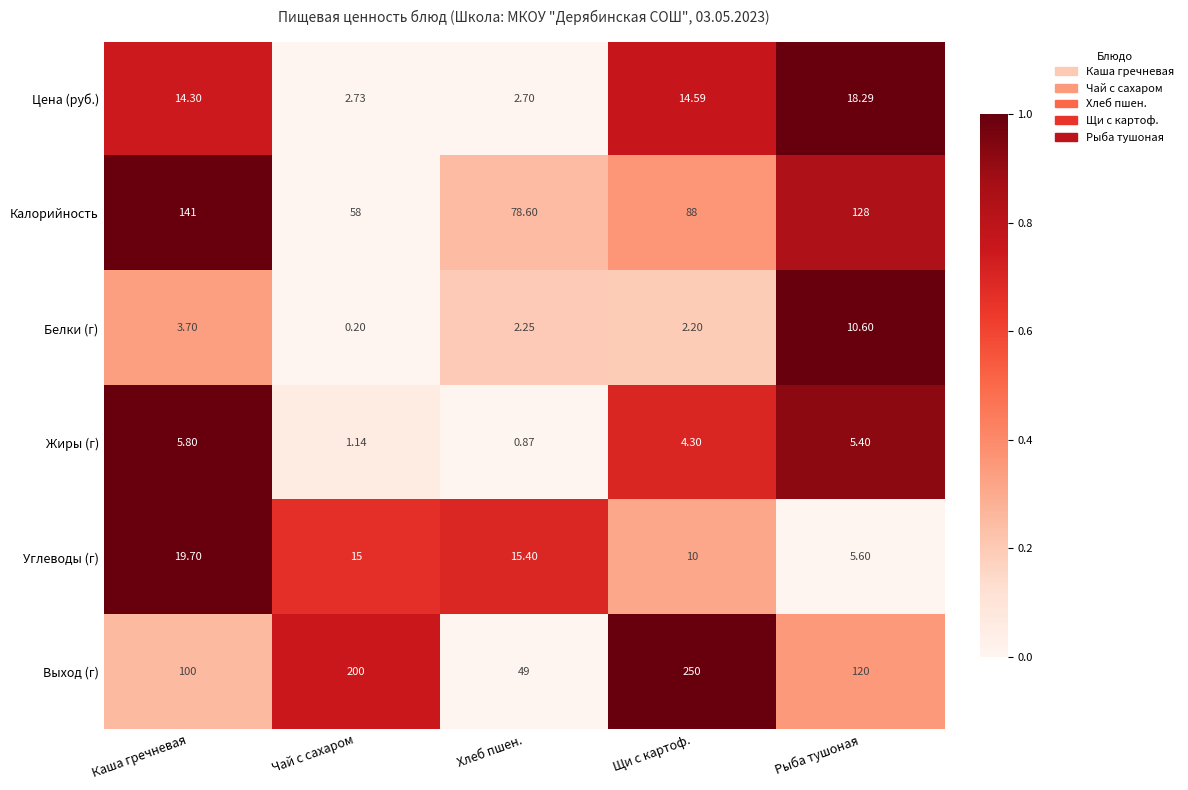

Which series has the largest total across all categories?

Выход (г)